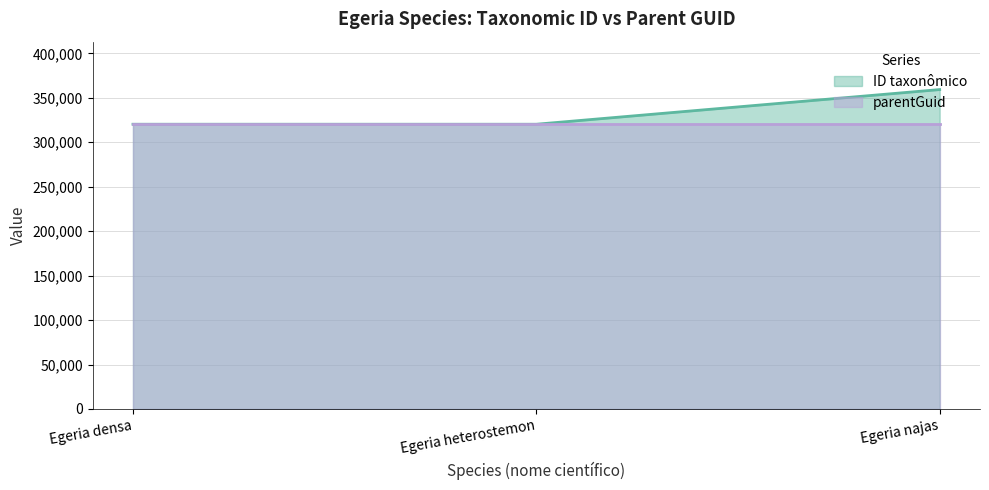

What is the difference between the maximum and minimum values?

38987